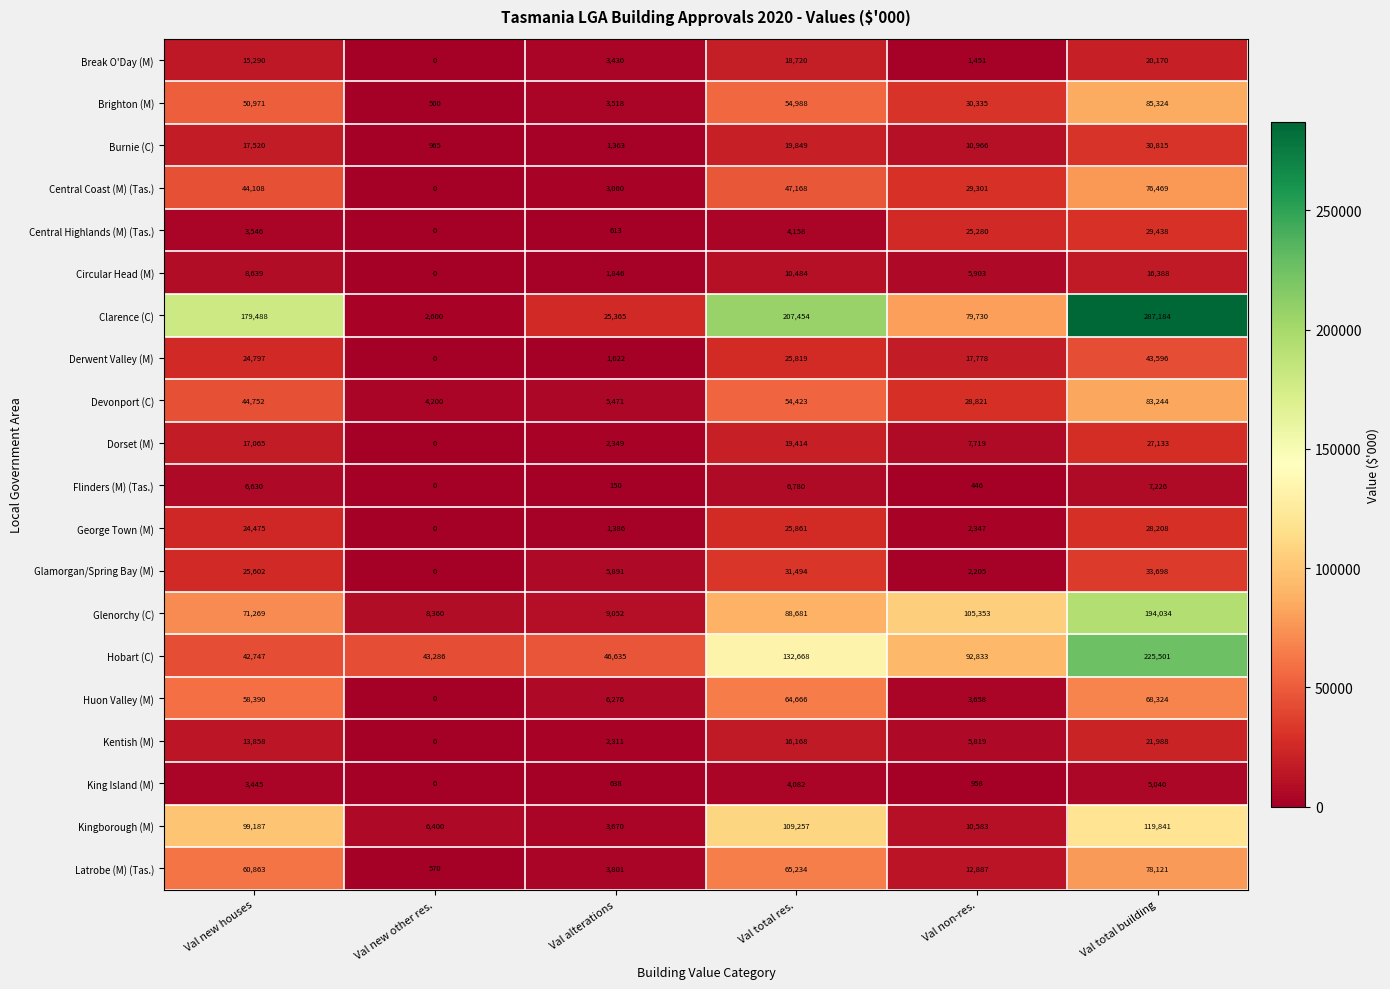

At which category is the sum across all series the highest?

Val total building